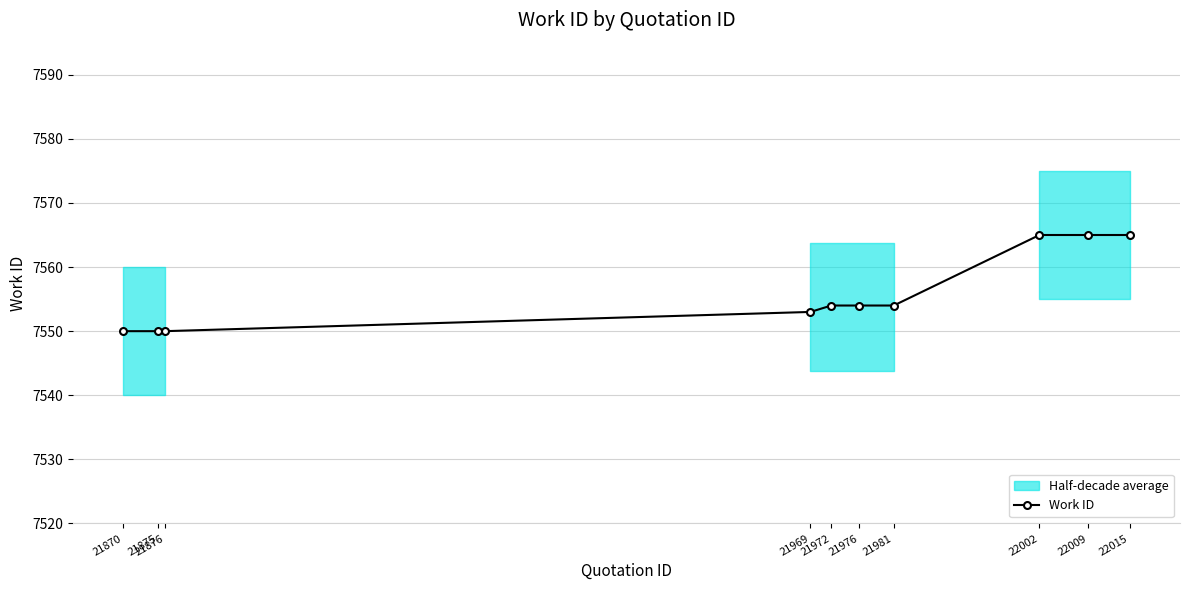

Where does the data first go above 7554?

22002